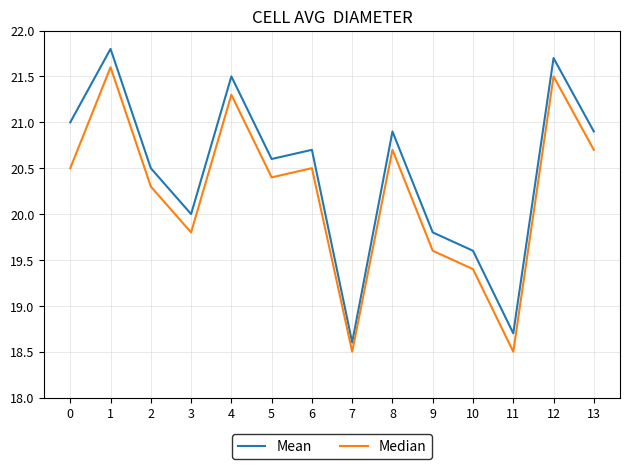

List the series in order of their overall mean, highest first.

Mean, Median